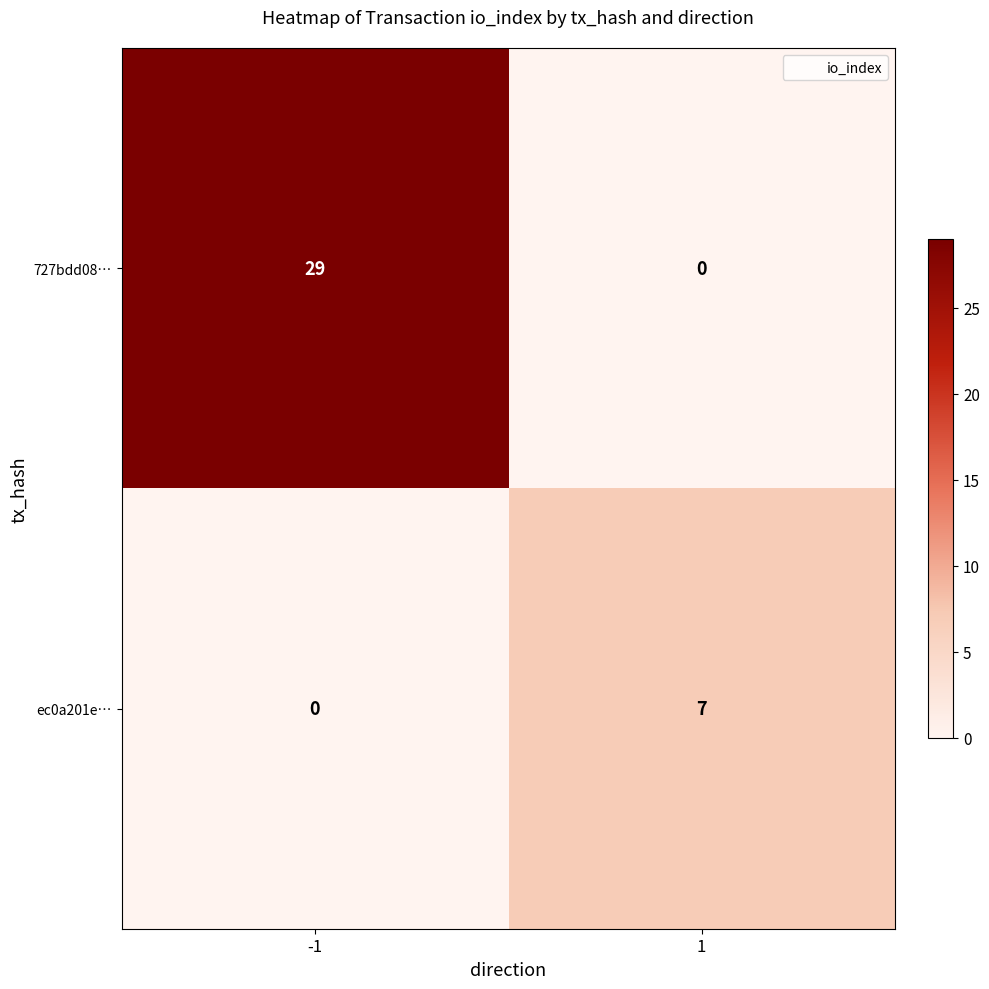

Is it true that ec0a201e… equals 11 at 1?

False